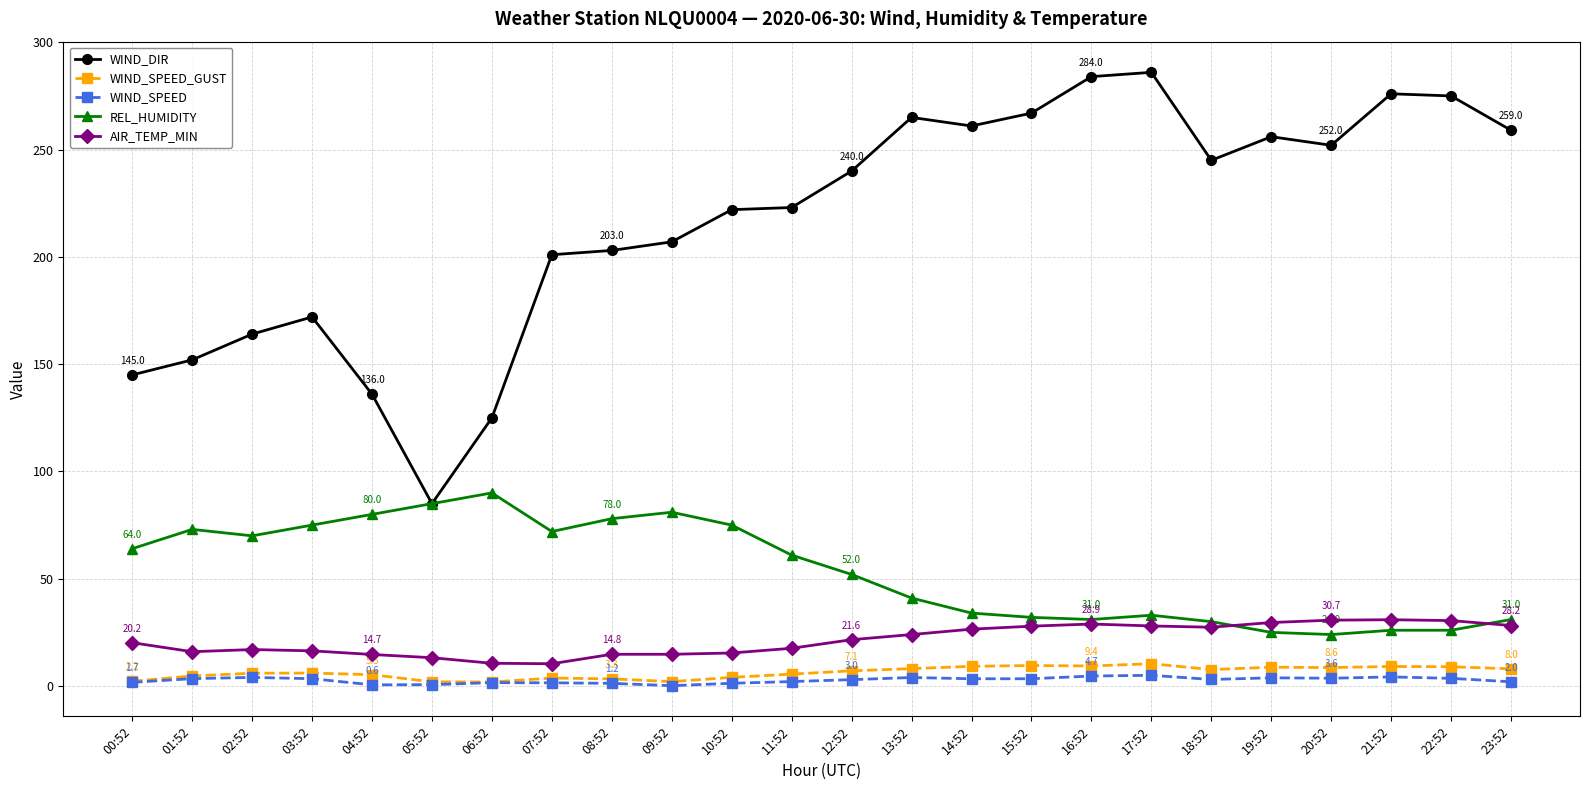

What is the value of the WIND_DIR point at the 1st from the left?

145.0